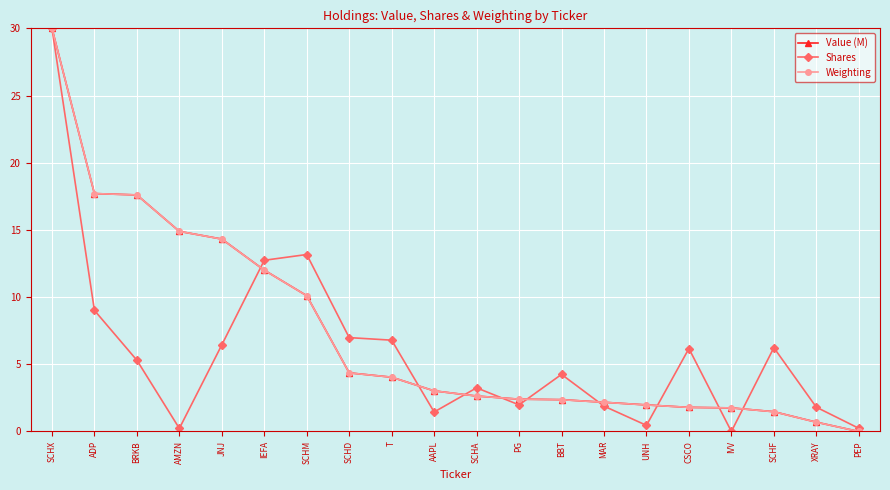

What is the approximate value of Shares at BBT?

4.2